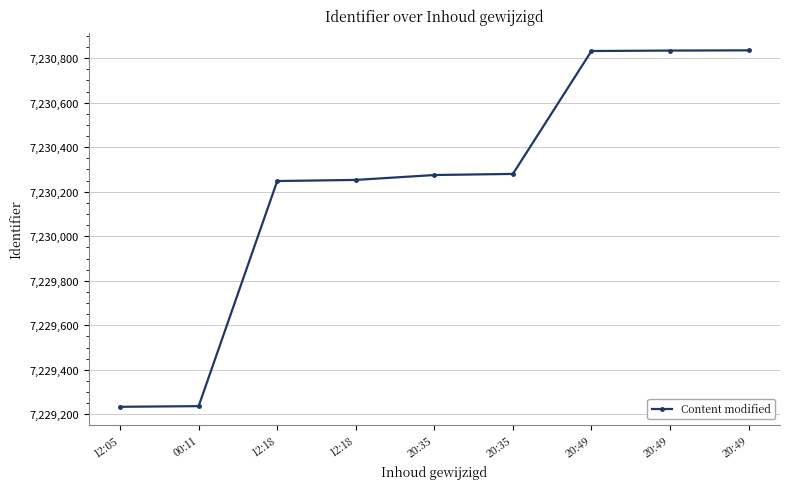

What is the ratio of the value at 12:05 to the value at 20:49?

1.0